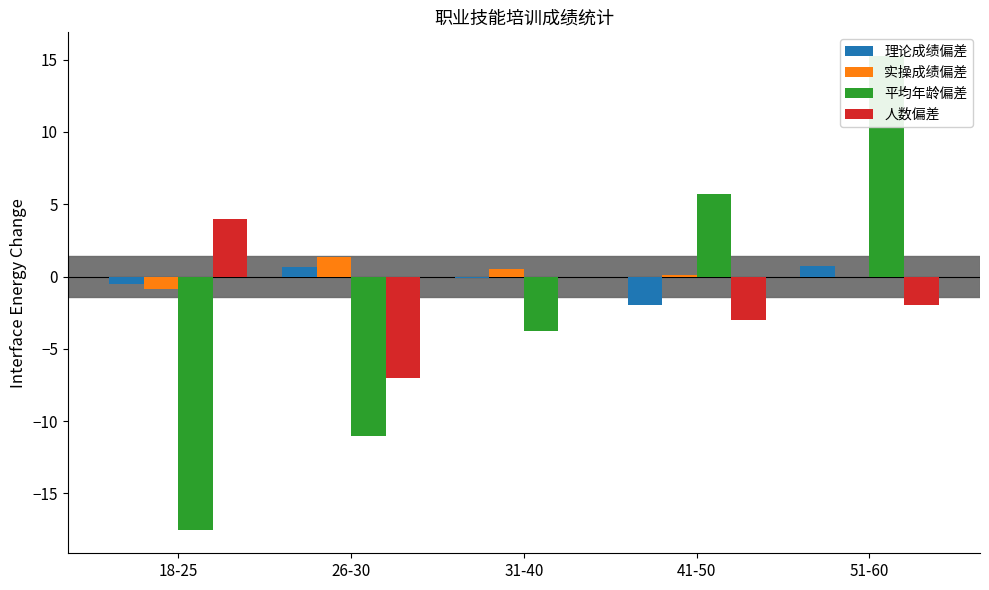

Which label corresponds to the largest value in the chart?

51-60